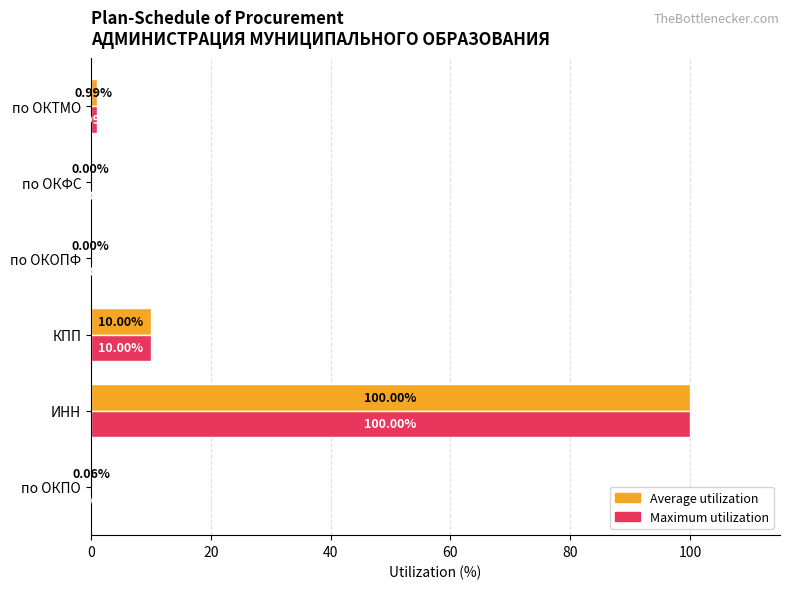

Where is Maximum utilization nearest to the value 50?

КПП